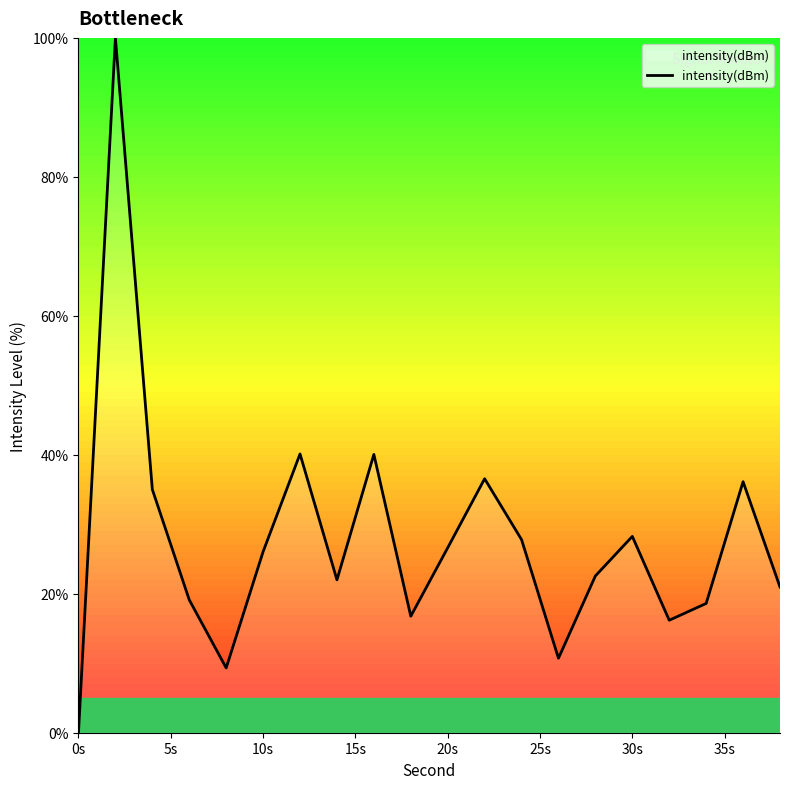

What is the difference between the maximum and minimum values?

100.0